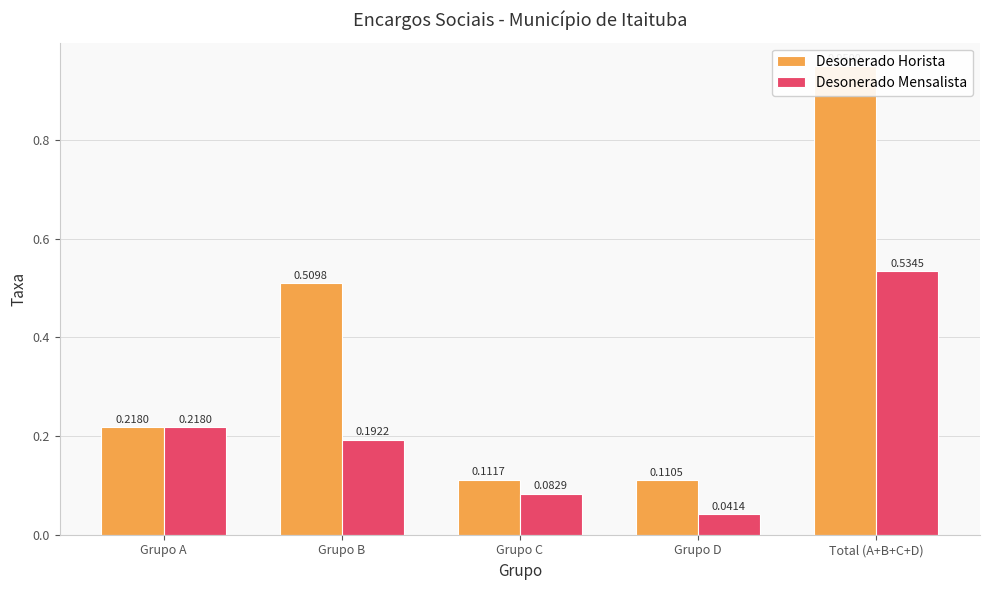

Is the value of Desonerado Horista at Total (A+B+C+D) greater than the value of Desonerado Mensalista at Grupo B?

Yes